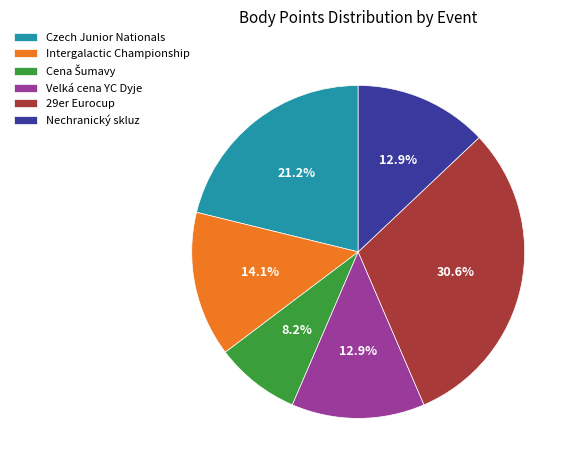

What portion of the pie excludes Nechranický skluz?

87.1%